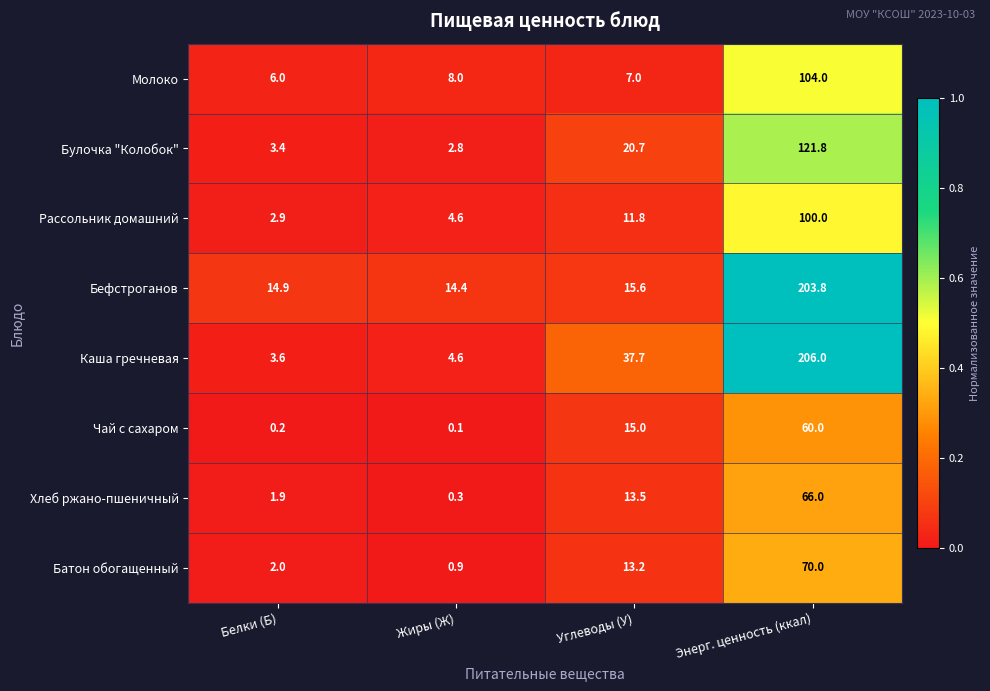

Is it true that Хлеб ржано-пшеничный equals 66.0 at Энерг. ценность (ккал)?

True